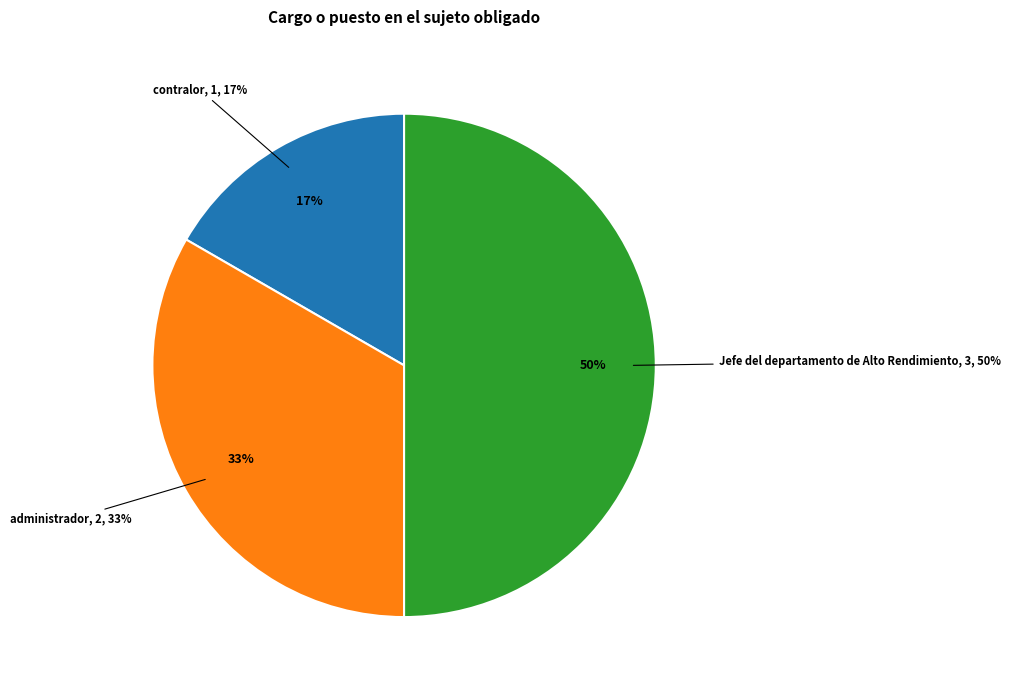

The Jefe del departamento de Alto Rendimiento slice represents 50% of the pie. True or false?

True